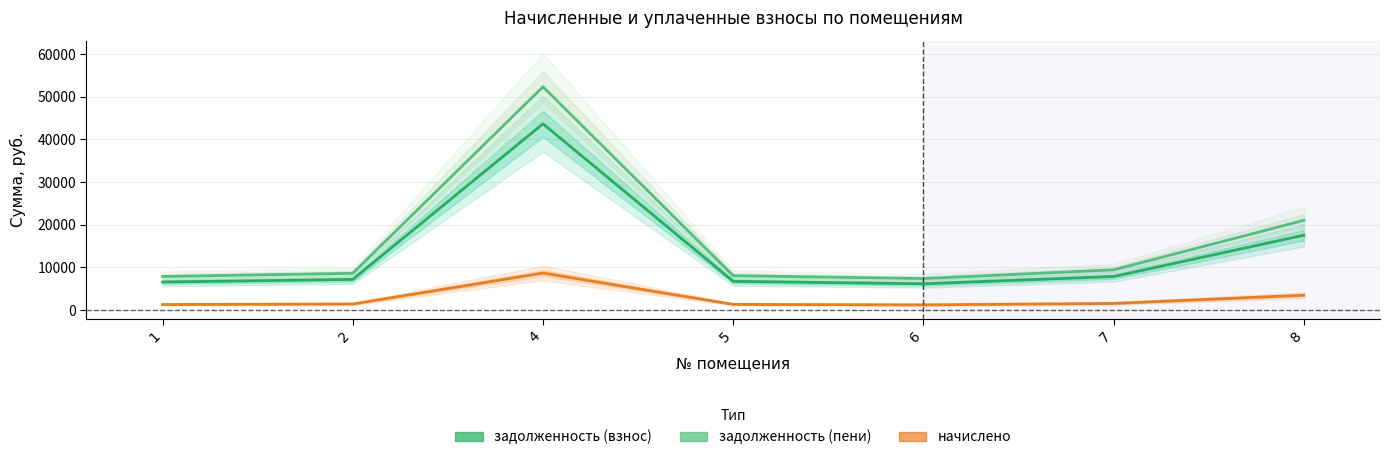

What is the spread (max minus min) of values at 5?

6728.2